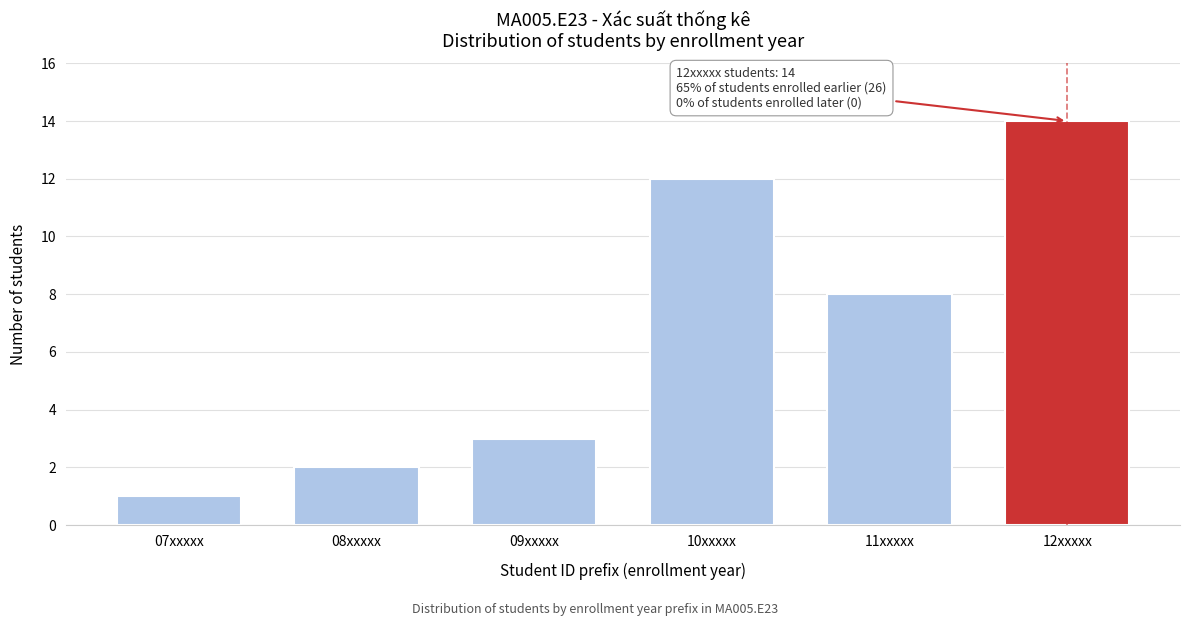

Reading right to left, transcribe all the data shown in this chart.

14	8	12	3	2	1